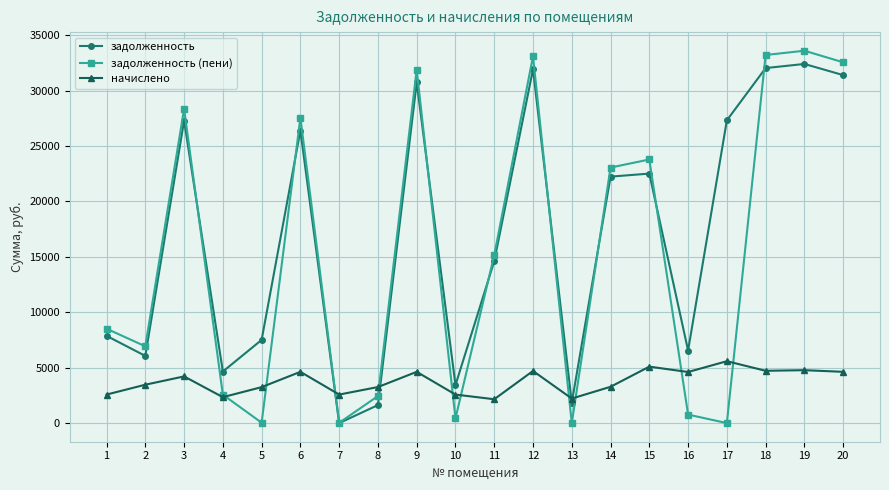

True or false: задолженность has a value of 32019.4 at 15.

False